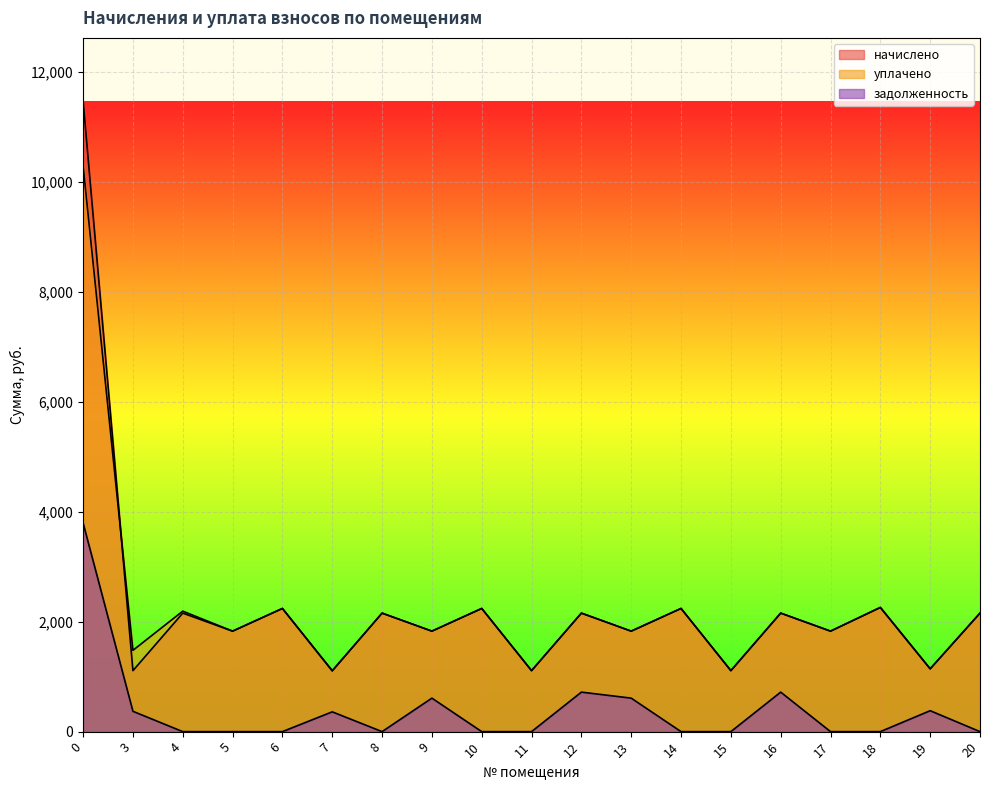

Read the начислено value at 3.

1109.8